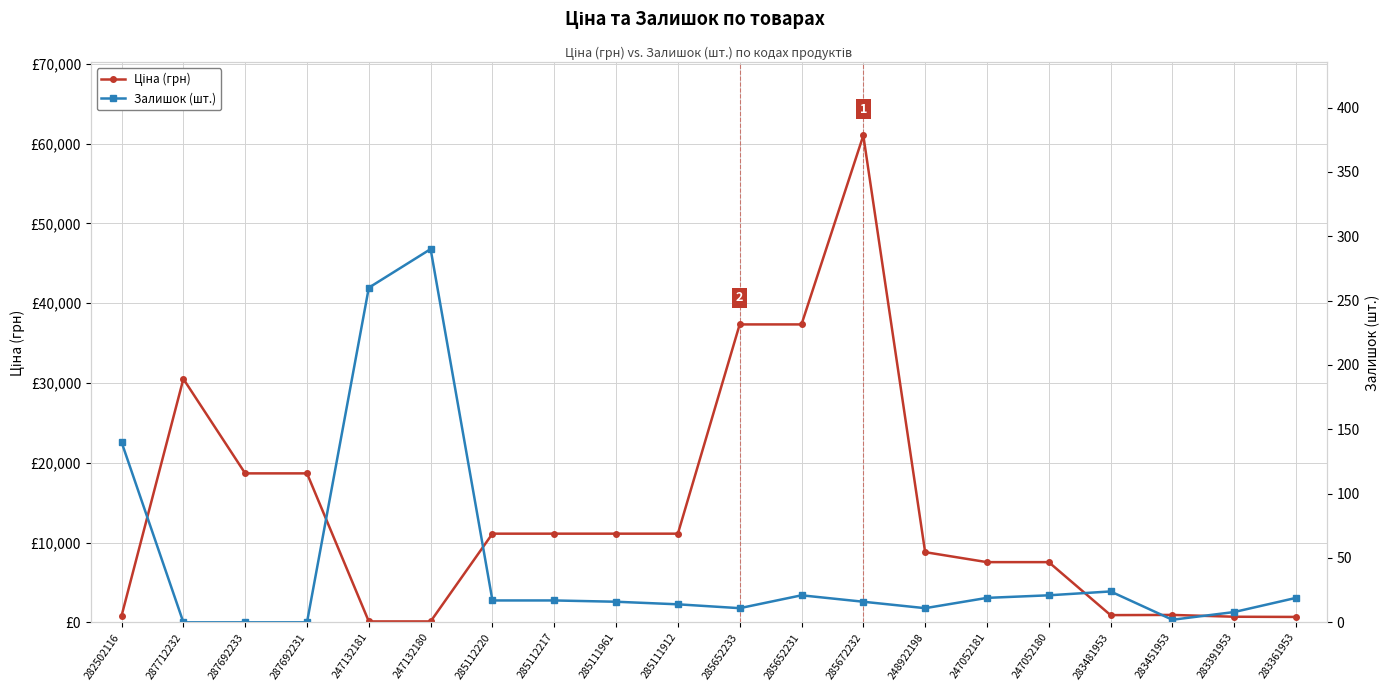

Where do Ціна (грн) and Залишок (шт.) first cross each other?

287692231 and 247132181